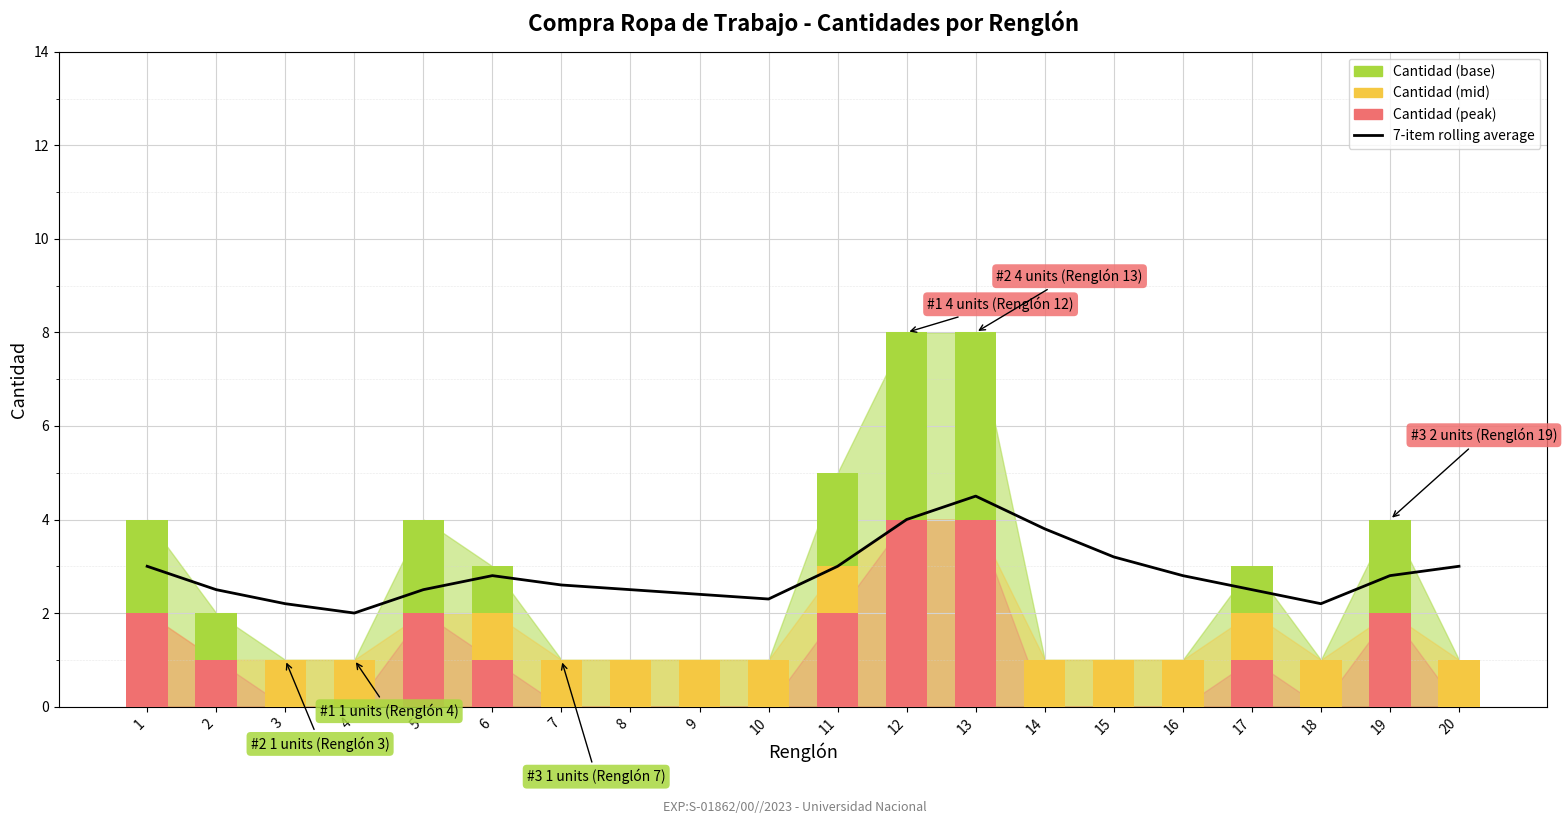

What is the value of the Cantidad (mid) bar at the 19th from the left?

2.0